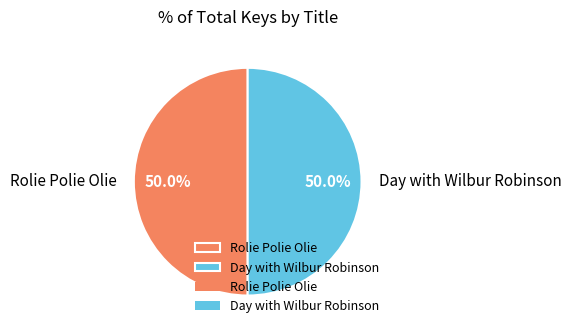

Count the number of slices in the pie.

2